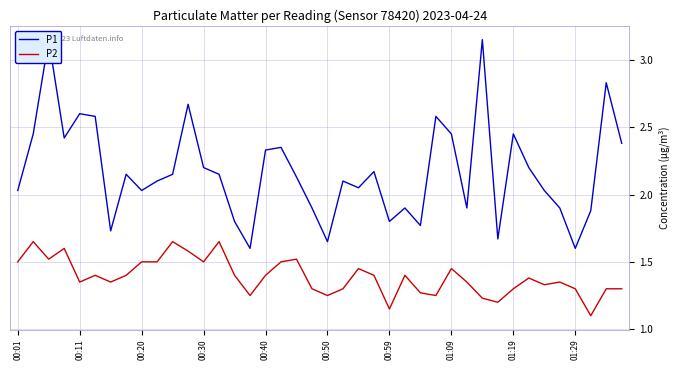

What is the sum of all P2 values?

55.6